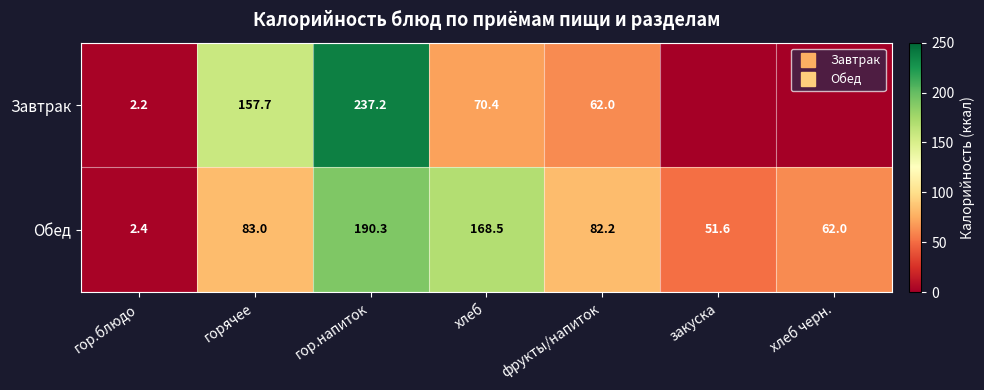

At which category does the chart reach its minimum across all series?

закуска